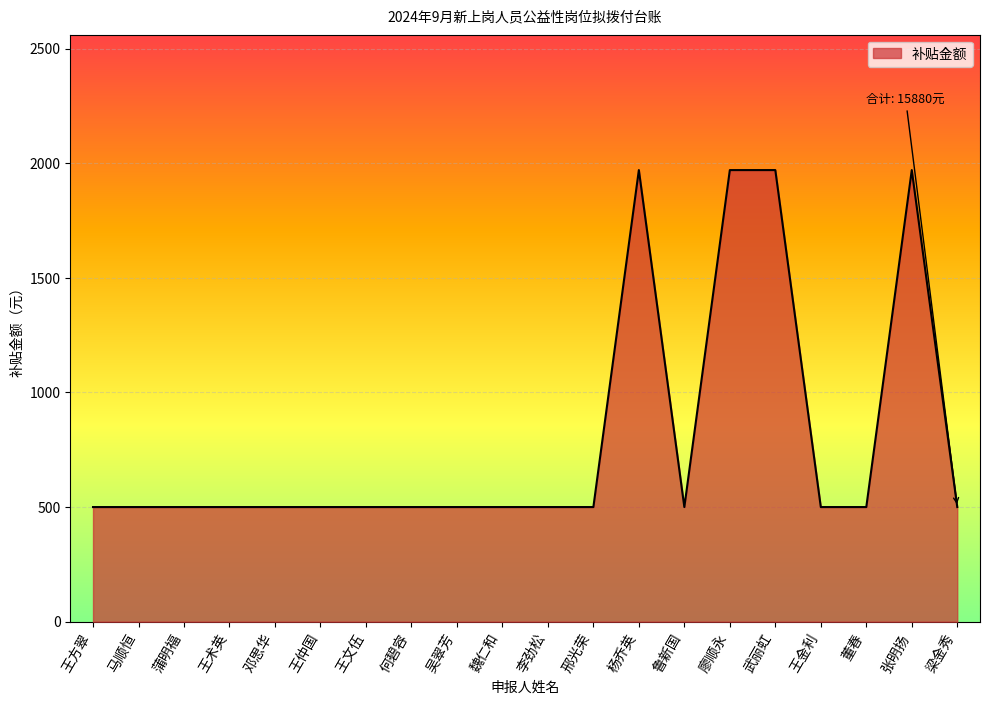

How many lines are shown in the chart?

1